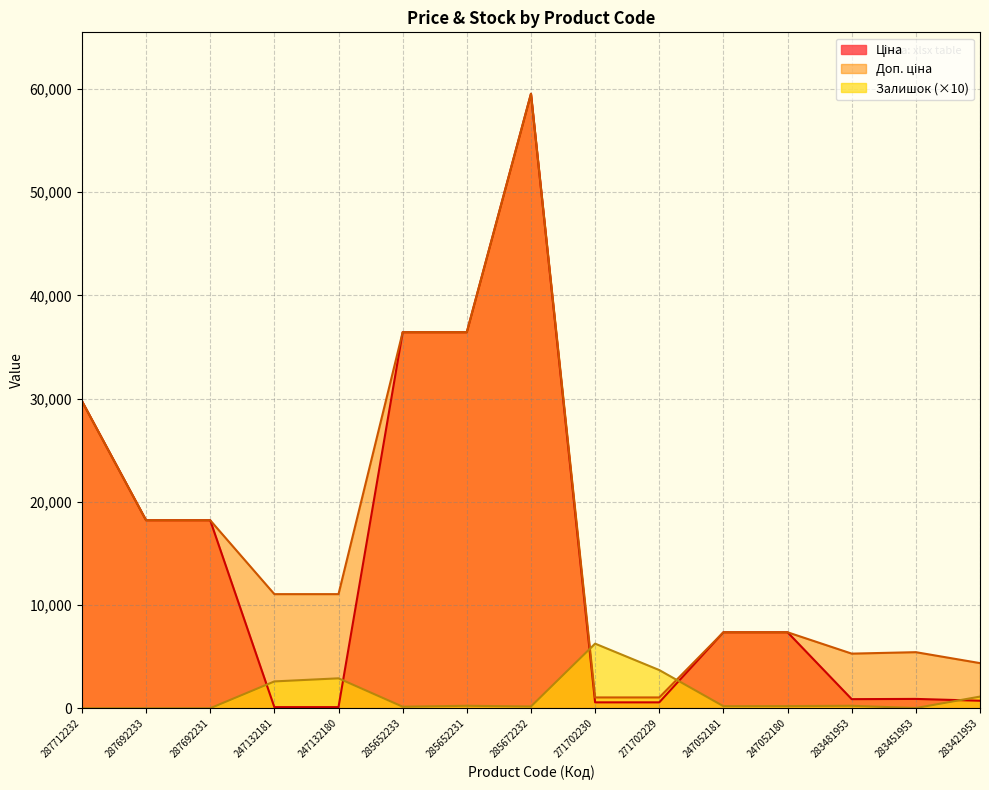

Which series has the largest range (max minus min)?

Ціна